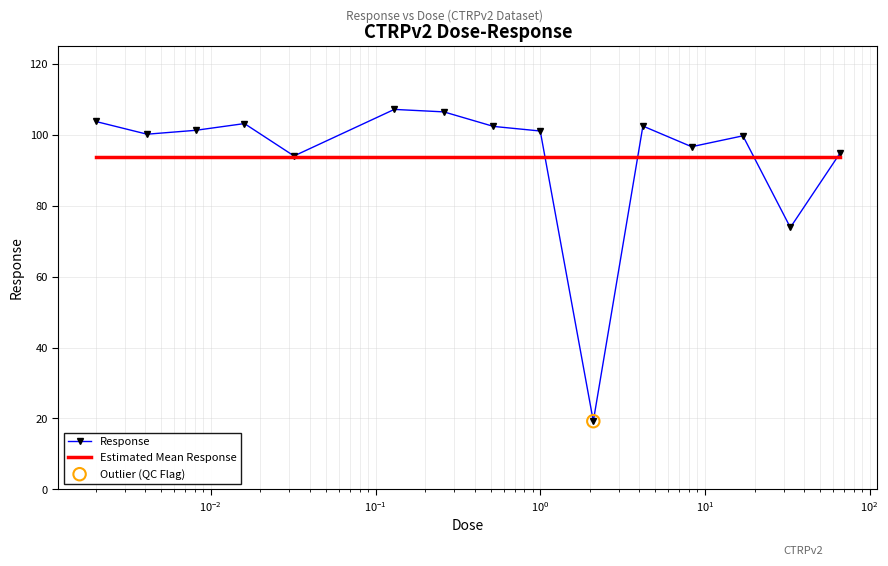

Which series has the widest spread of values?

Response